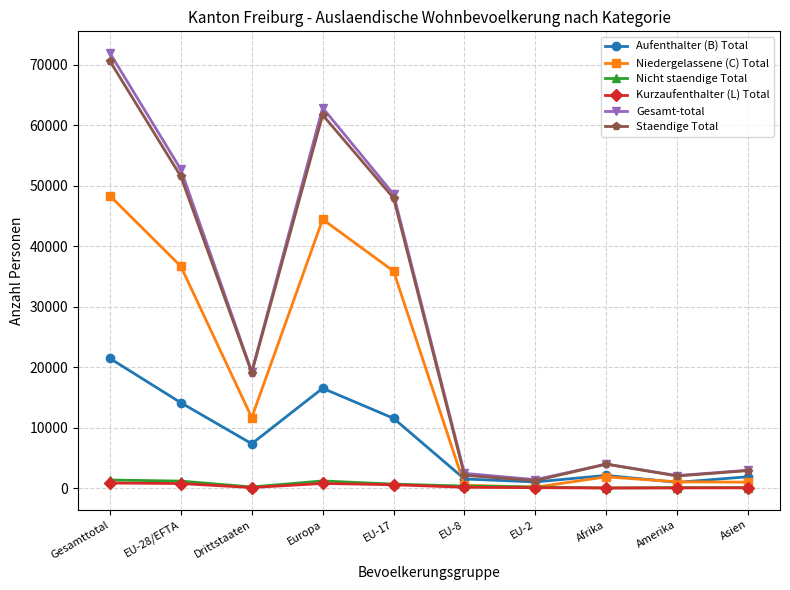

What position from the left is EU-28/EFTA?

2